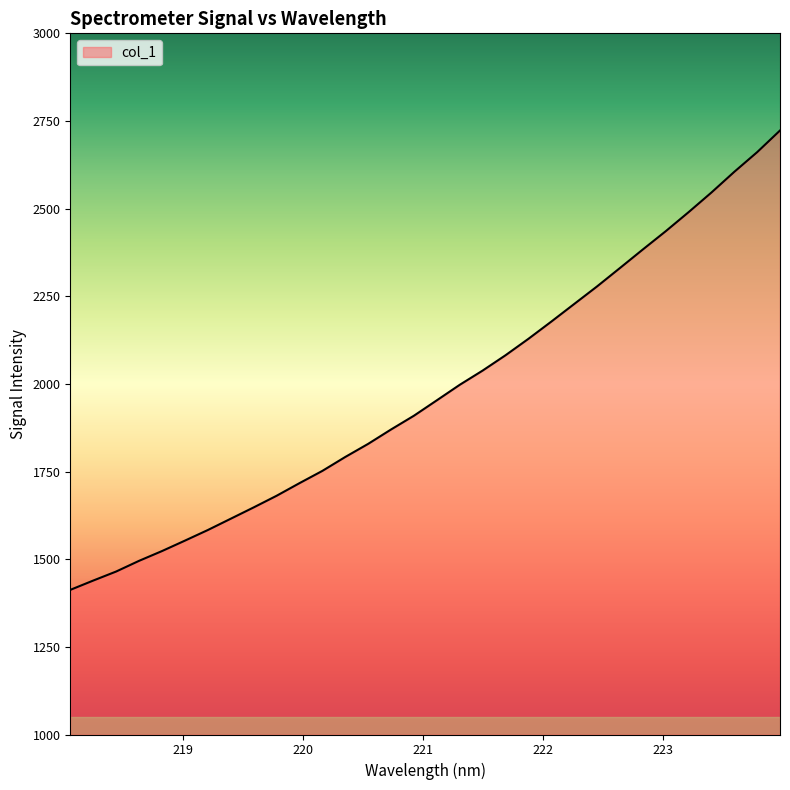

What is the difference between the maximum and minimum values?

1310.3